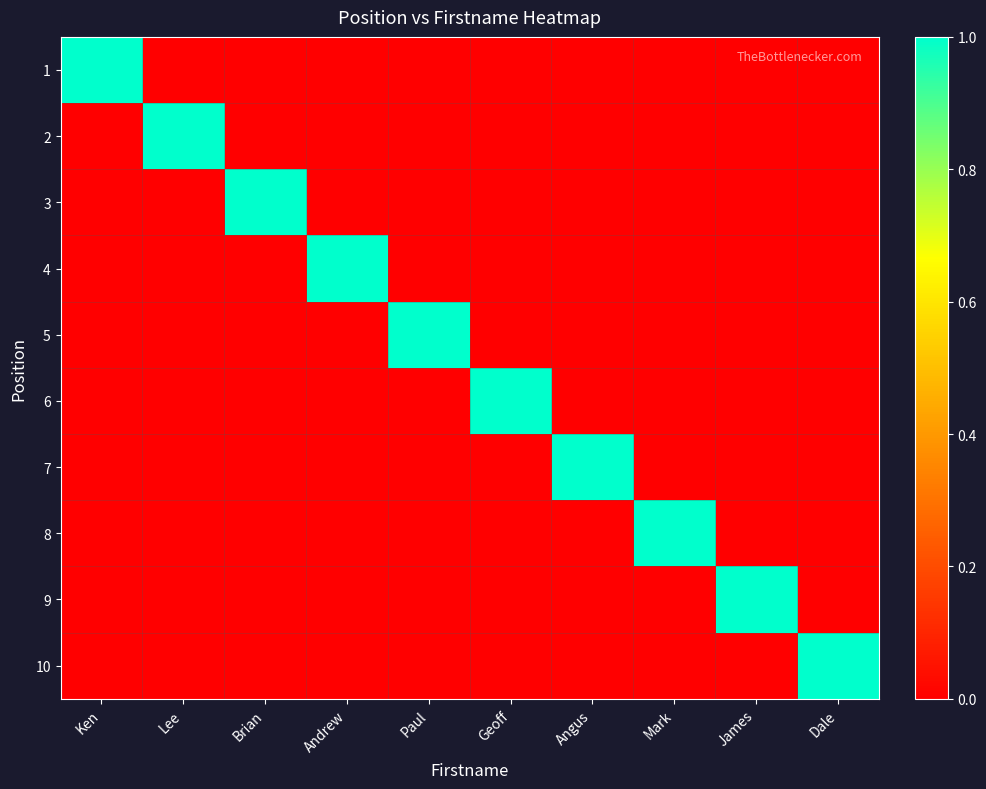

Reading left to right, transcribe all the data shown in this chart.

1: Ken=1	Lee=0	Brian=0	Andrew=0	Paul=0	Geoff=0	Angus=0	Mark=0	James=0	Dale=0
2: Ken=0	Lee=1	Brian=0	Andrew=0	Paul=0	Geoff=0	Angus=0	Mark=0	James=0	Dale=0
3: Ken=0	Lee=0	Brian=1	Andrew=0	Paul=0	Geoff=0	Angus=0	Mark=0	James=0	Dale=0
4: Ken=0	Lee=0	Brian=0	Andrew=1	Paul=0	Geoff=0	Angus=0	Mark=0	James=0	Dale=0
5: Ken=0	Lee=0	Brian=0	Andrew=0	Paul=1	Geoff=0	Angus=0	Mark=0	James=0	Dale=0
6: Ken=0	Lee=0	Brian=0	Andrew=0	Paul=0	Geoff=1	Angus=0	Mark=0	James=0	Dale=0
7: Ken=0	Lee=0	Brian=0	Andrew=0	Paul=0	Geoff=0	Angus=1	Mark=0	James=0	Dale=0
8: Ken=0	Lee=0	Brian=0	Andrew=0	Paul=0	Geoff=0	Angus=0	Mark=1	James=0	Dale=0
9: Ken=0	Lee=0	Brian=0	Andrew=0	Paul=0	Geoff=0	Angus=0	Mark=0	James=1	Dale=0
10: Ken=0	Lee=0	Brian=0	Andrew=0	Paul=0	Geoff=0	Angus=0	Mark=0	James=0	Dale=1